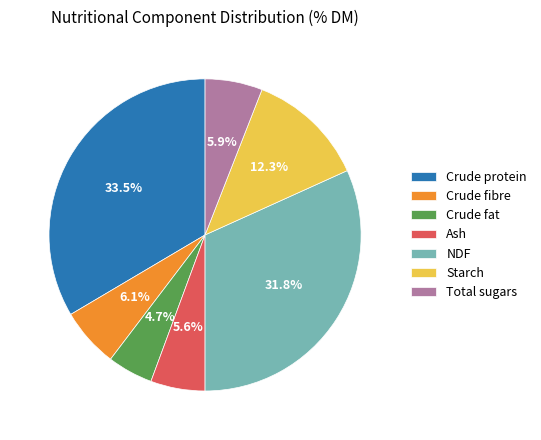

How much of the chart is everything except Crude protein?

66.5%